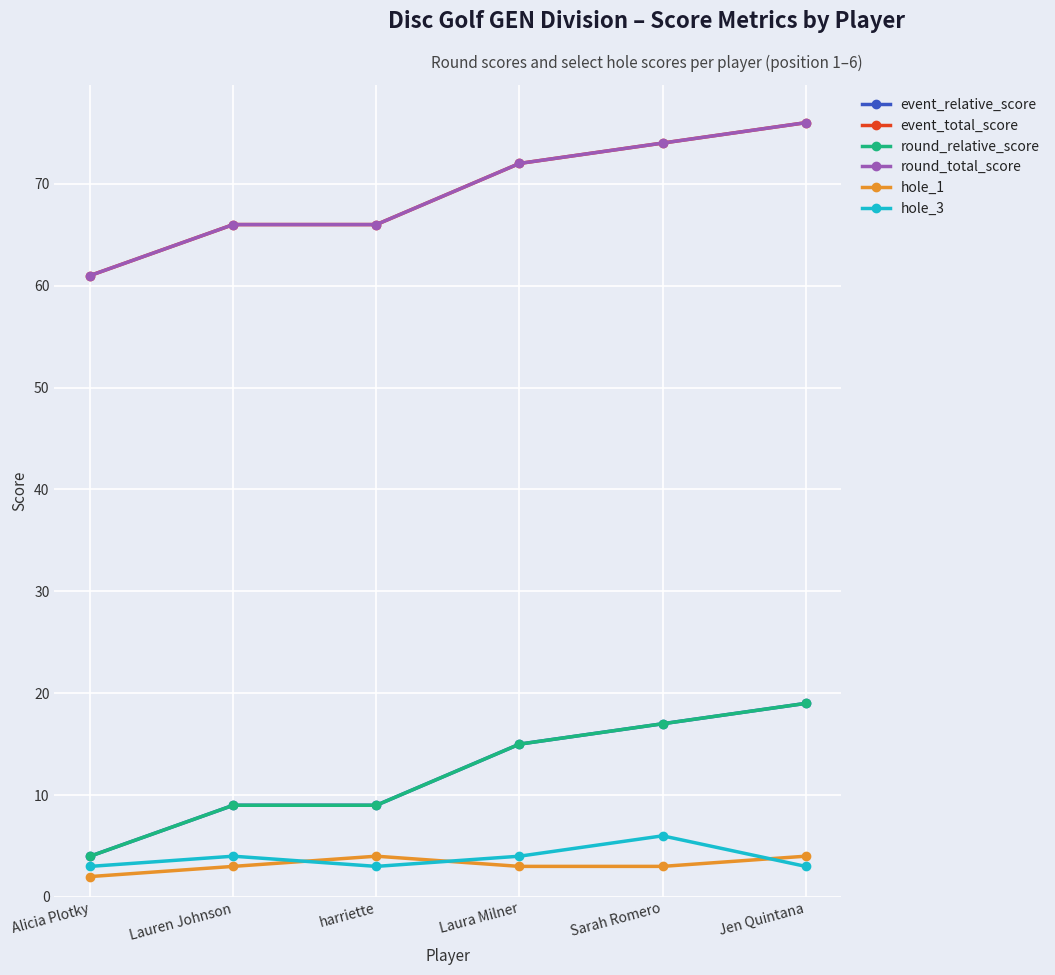

Does the chart have visible grid lines?

Yes